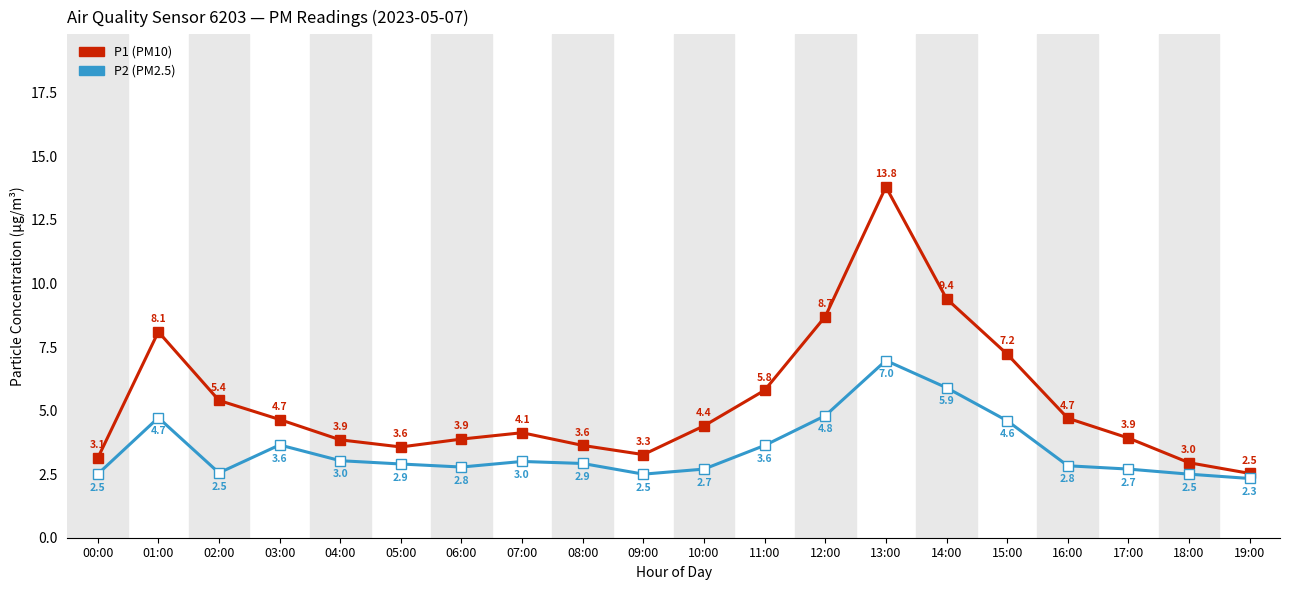

At which category does the chart reach its minimum across all series?

19:00